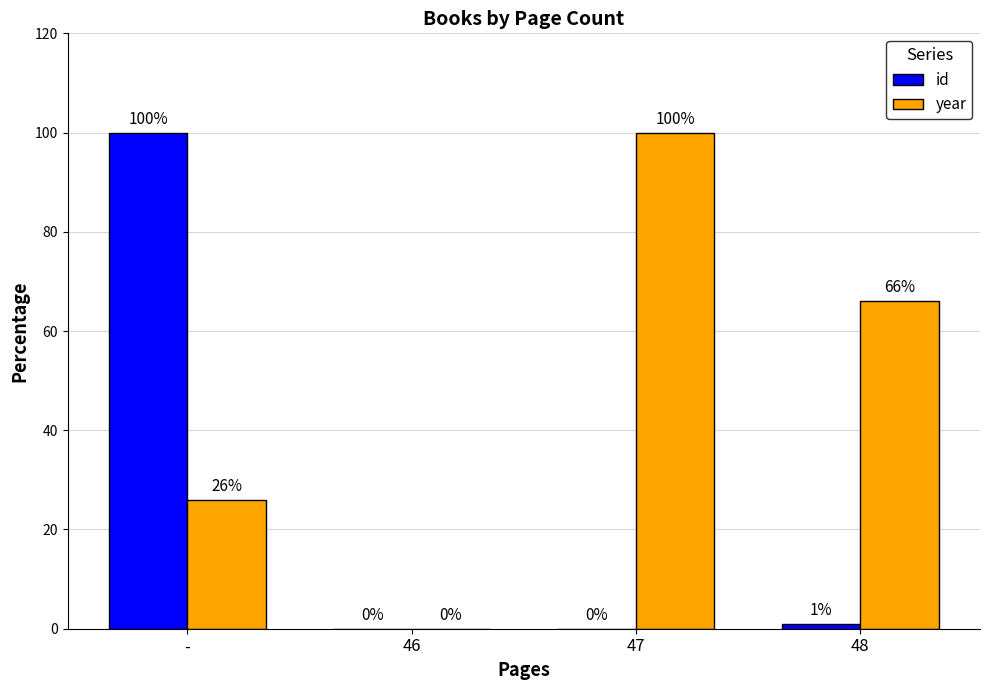

True or false: year has a value of 66 at 48.

True